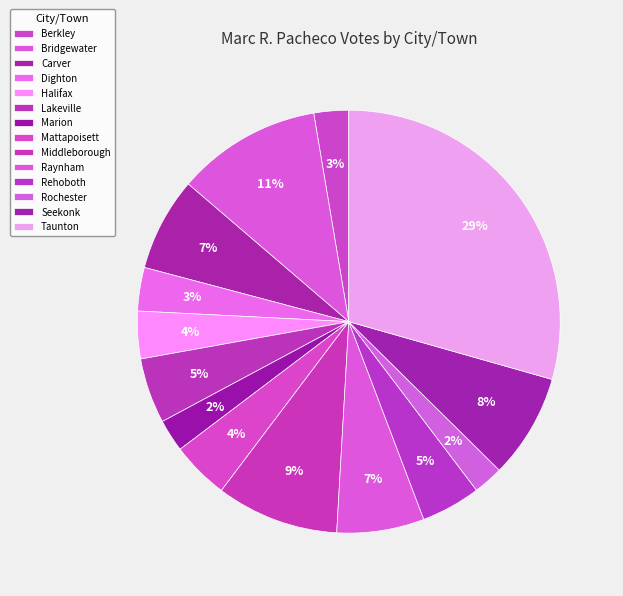

To the nearest percent, what percentage of the pie is Middleborough?

9%